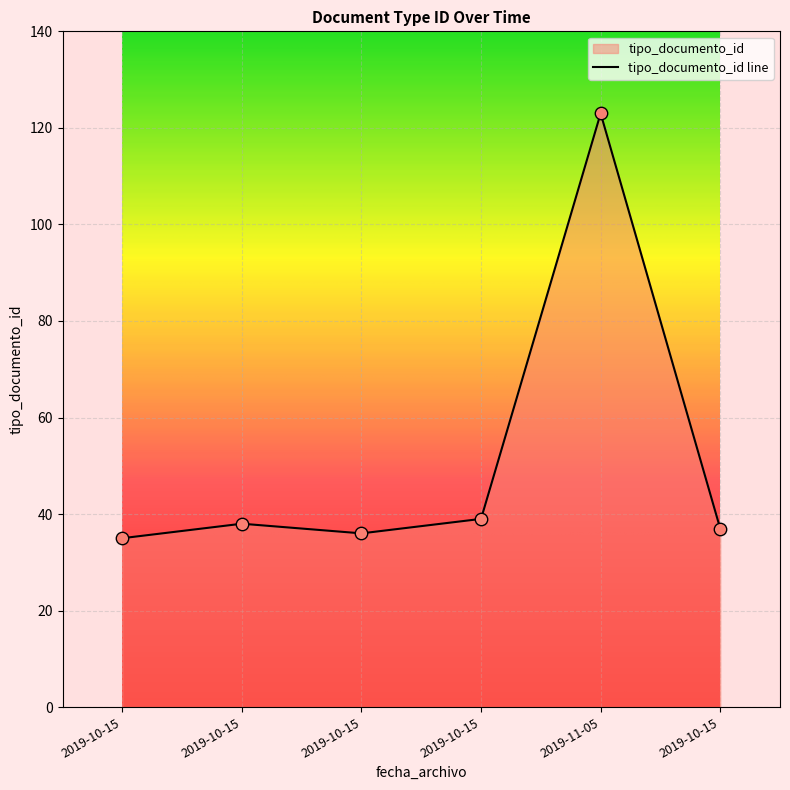

What is the ratio of the value at 2019-10-15 to the value at 2019-10-15?

1.1